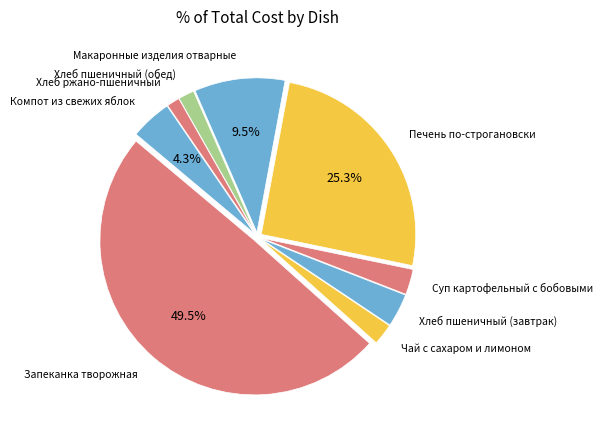

Does Хлеб пшеничный (обед) account for over 50% of the chart?

No